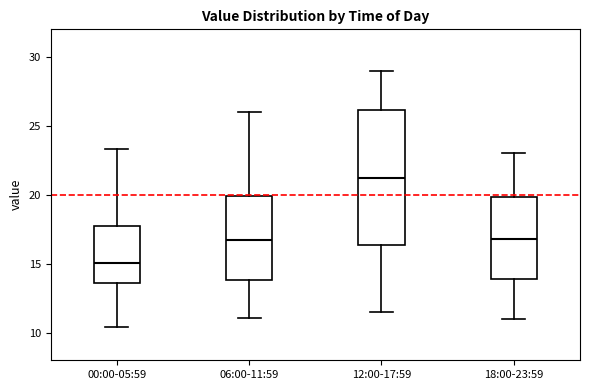

Where does the lower whisker of the box for 18:00-23:59 end on the y-axis? The values are not printed on the chart, so give them approximately, as read against the axis.

11.0